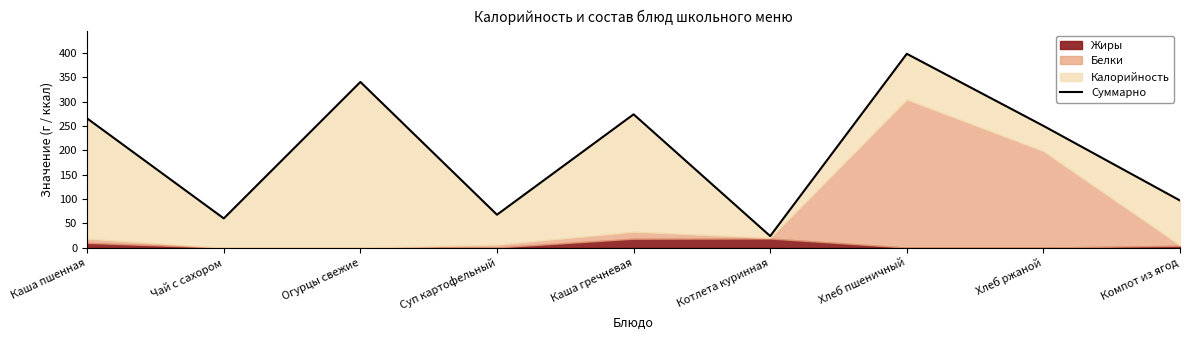

What is the sum of all values?

1777.9